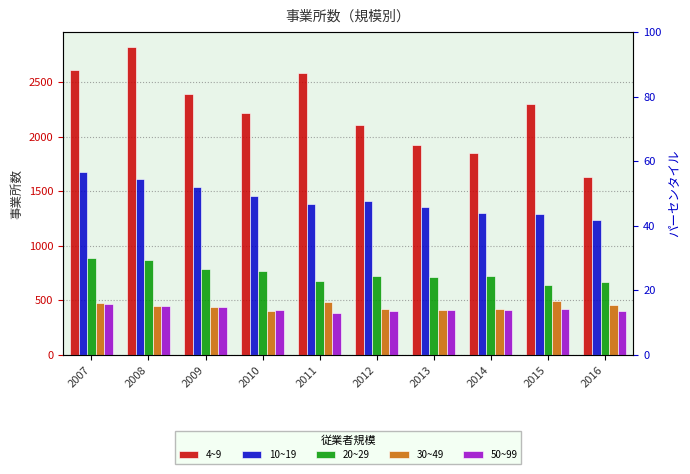

What is the difference between the 30~49 values at 2016 and 2010?

48